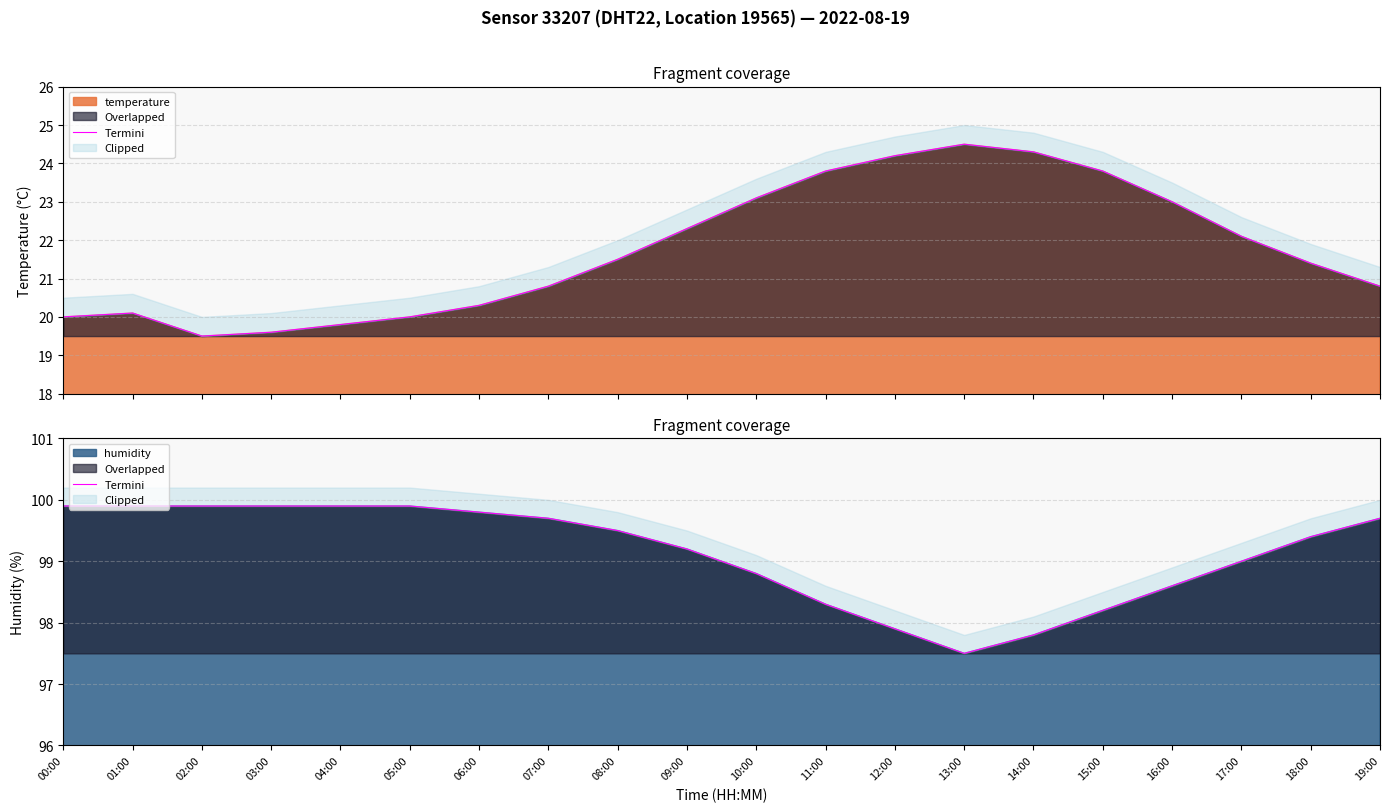

Count the number of categories in the chart.

20